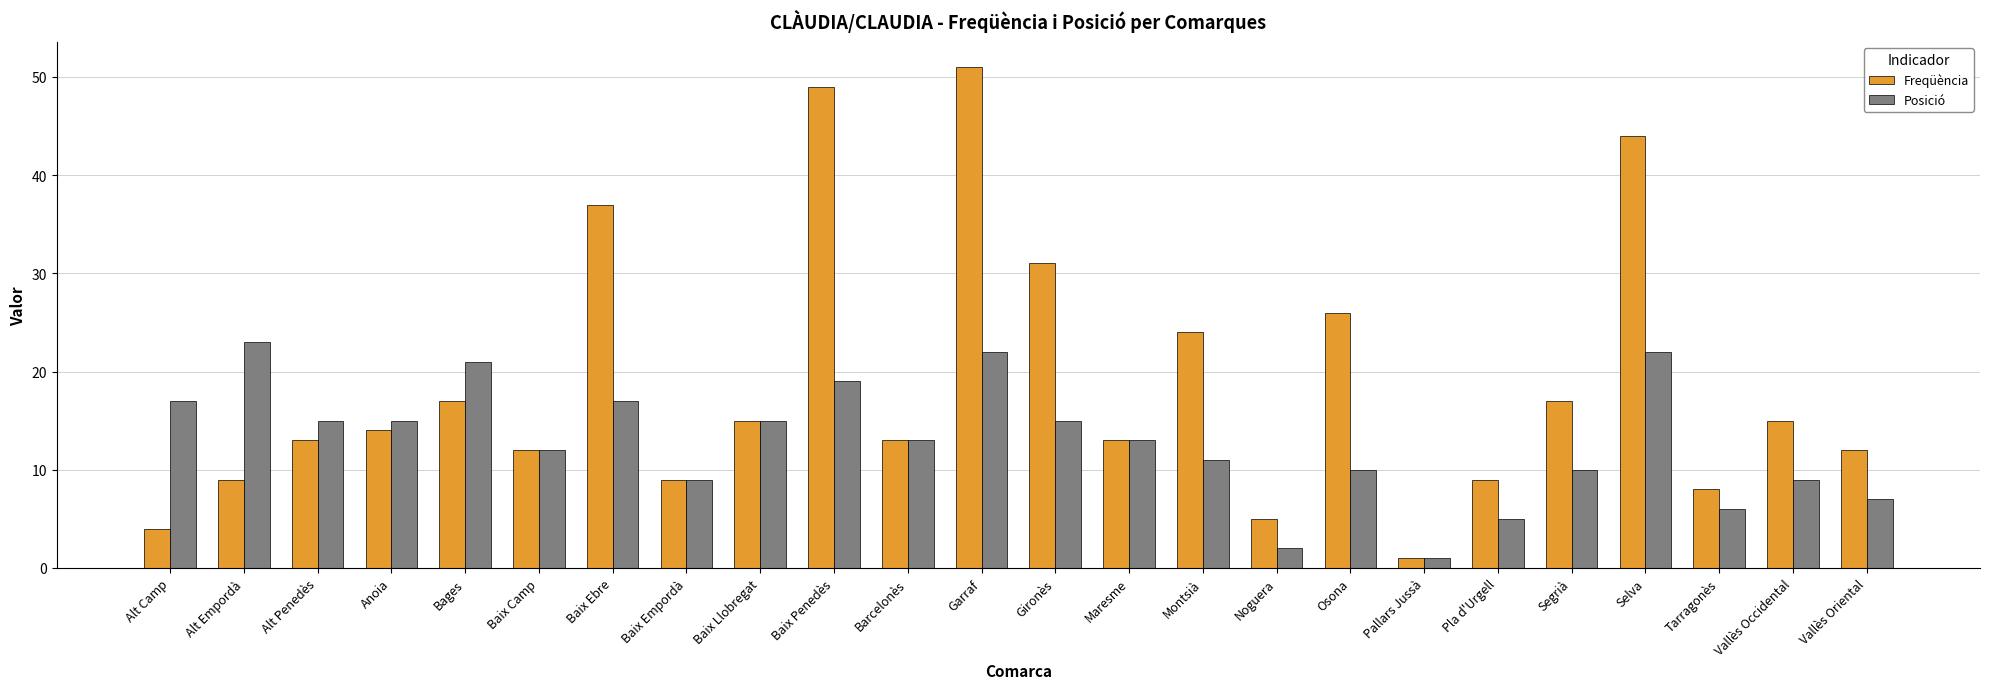

At which category does the chart reach its minimum across all series?

Pallars Jussà